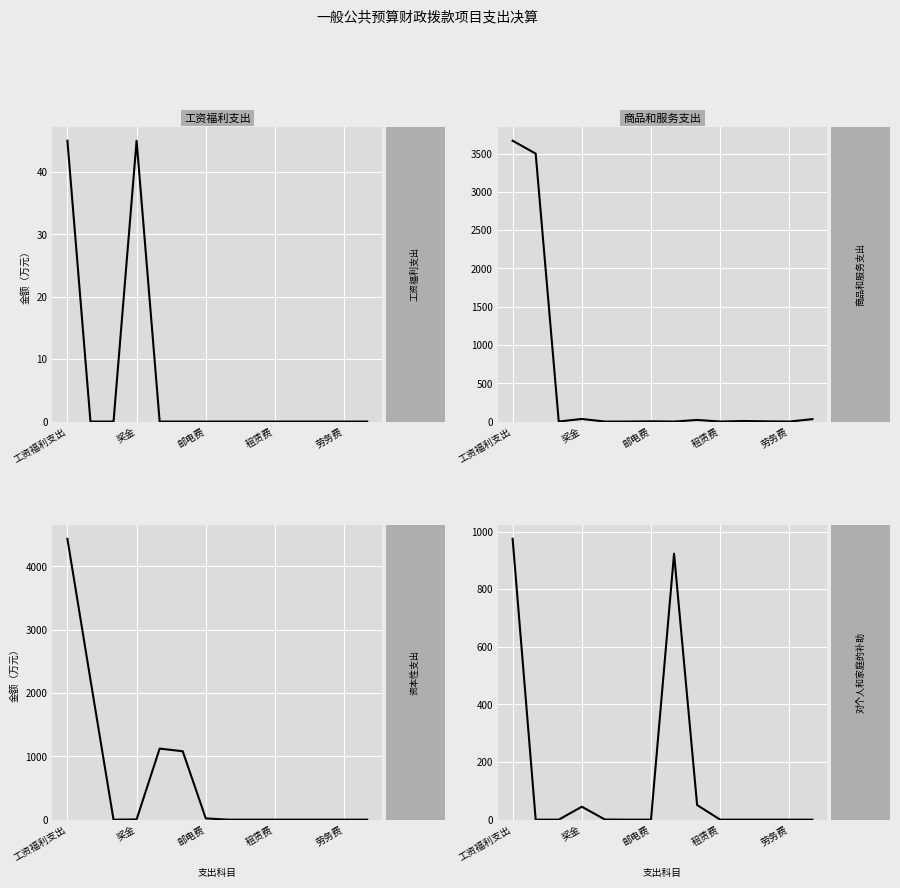

What is the difference between the second highest and second lowest values in the 工资福利支出 series?

45.0